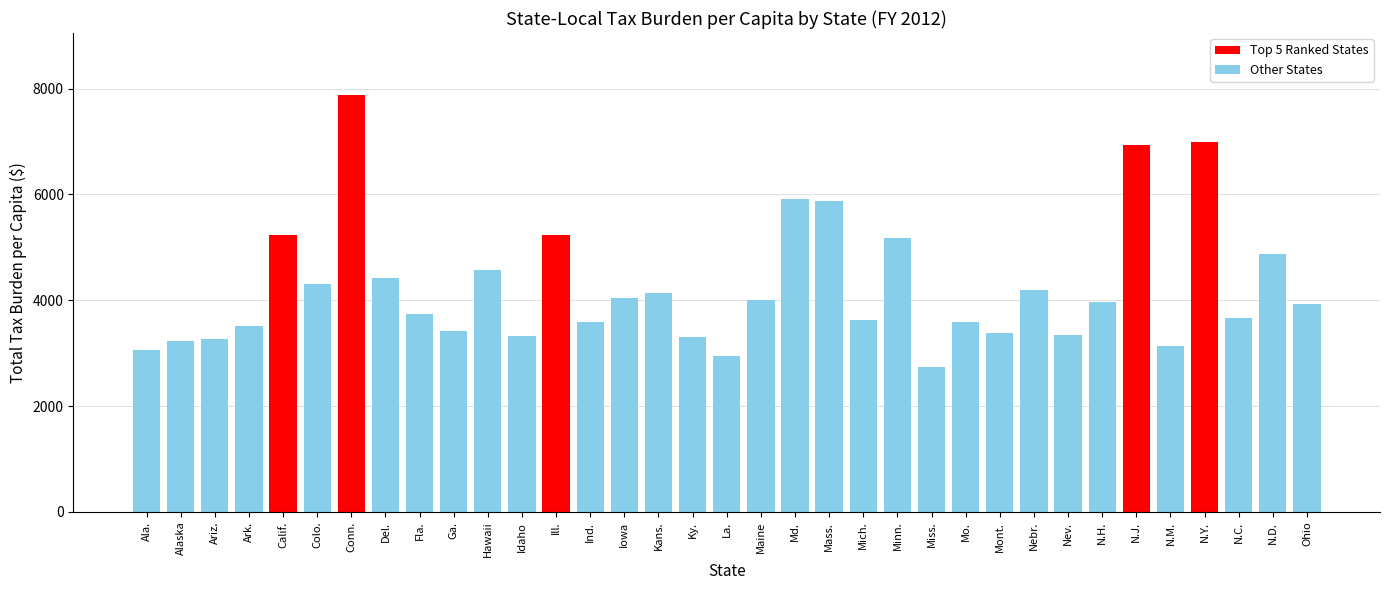

What is the sum of the values at Mont. and N.J.?

10315